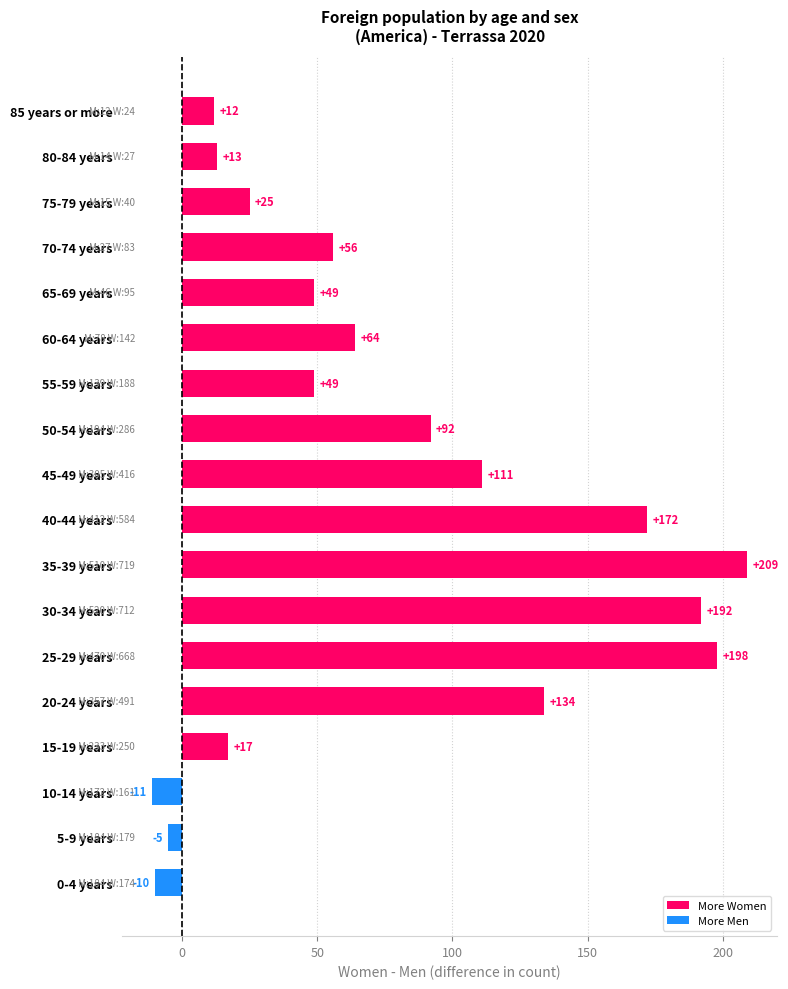

What is the maximum value shown in the chart?

209